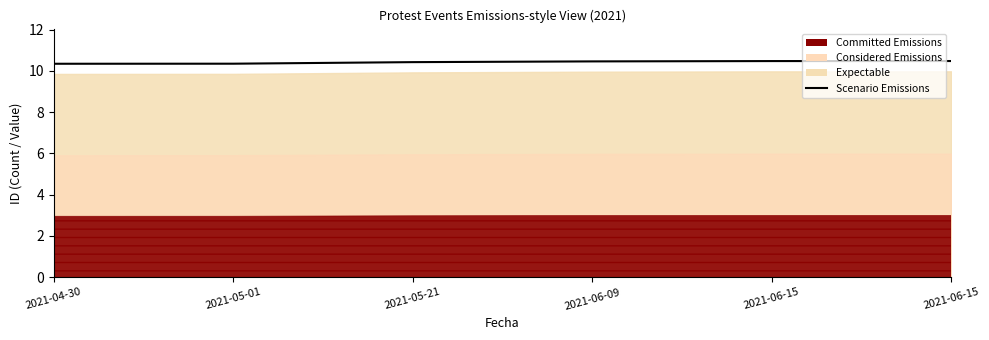

True or false: there are more than 0 points higher than both neighbors.

False